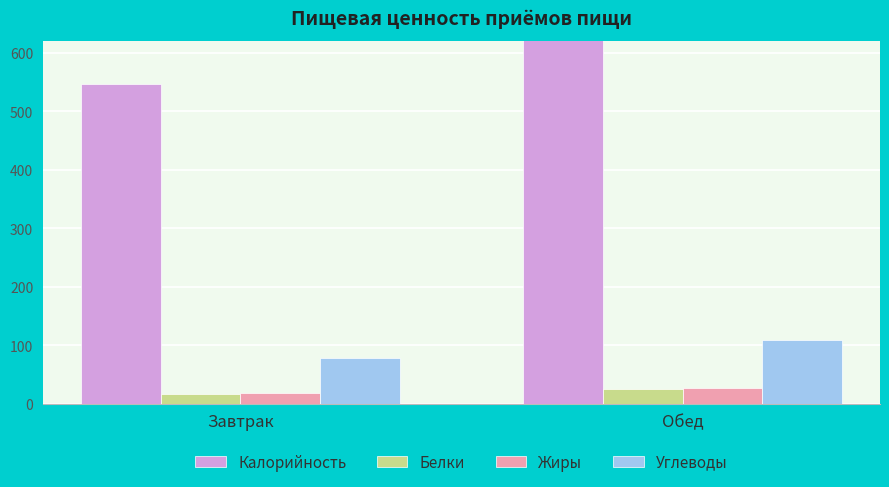

At how many categories does at least one series exceed 264?

2